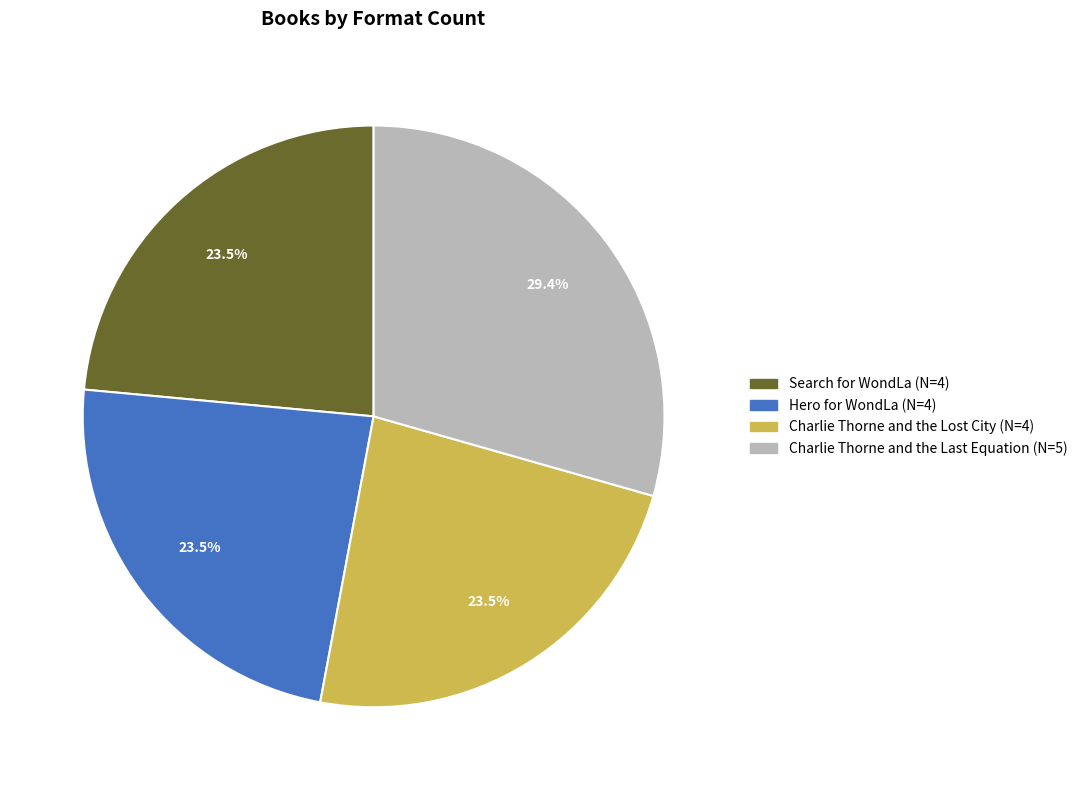

How many slices are in this pie chart?

4